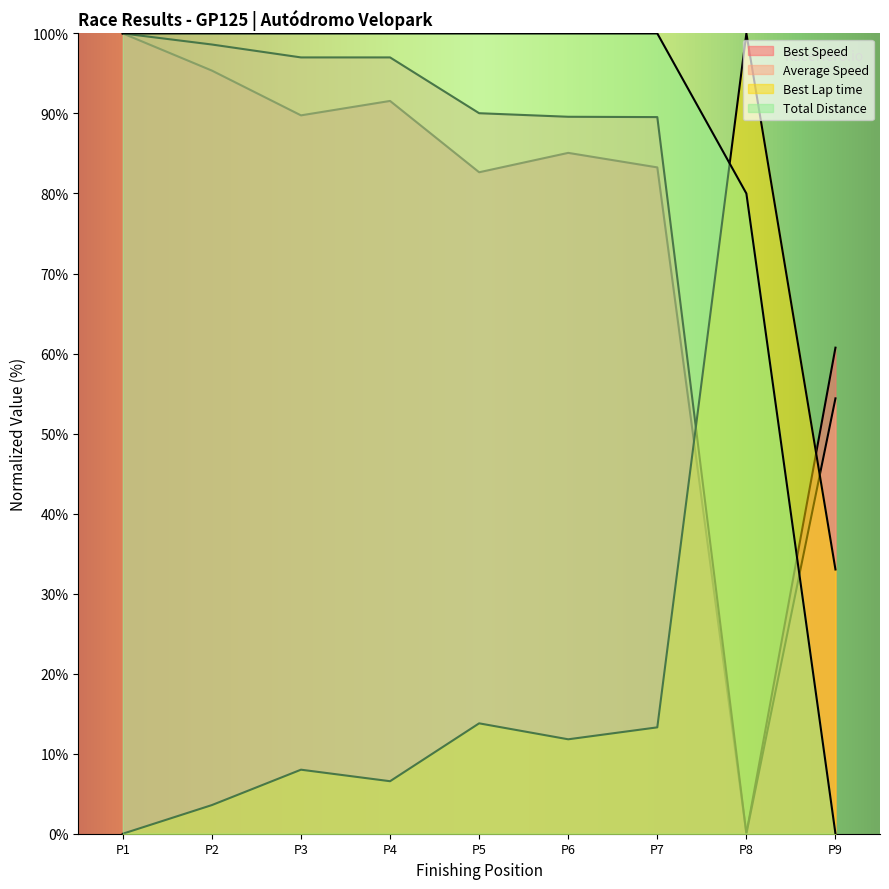

Which series has the largest range (max minus min)?

Best Lap time